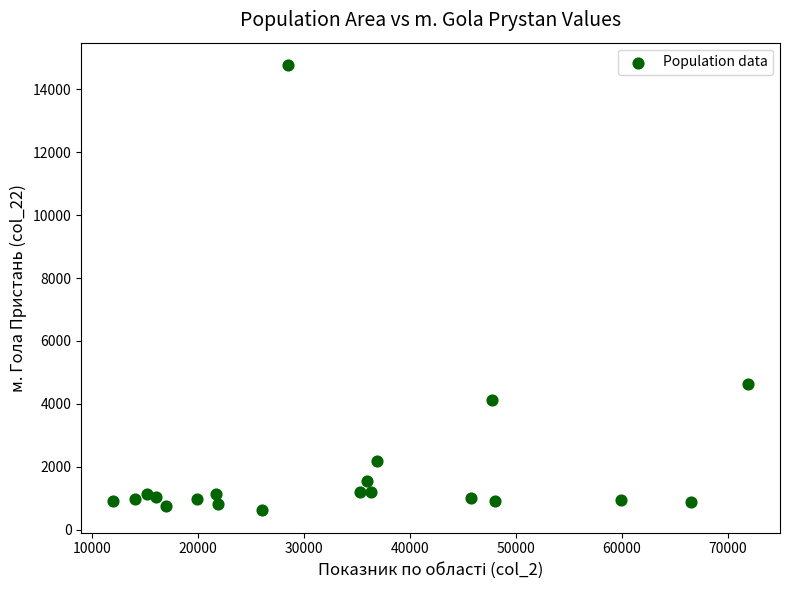

What Y value in the scatter plot is closest to 7692?

4615